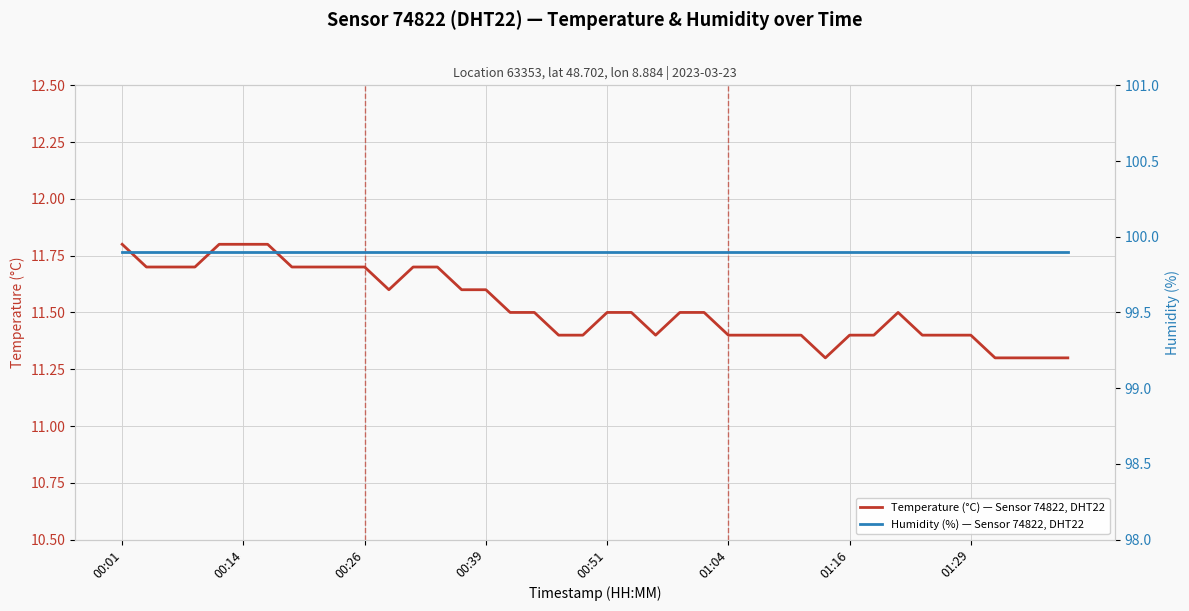

Which category has the lowest value in the Humidity (%) — Sensor 74822, DHT22 series?

00:01